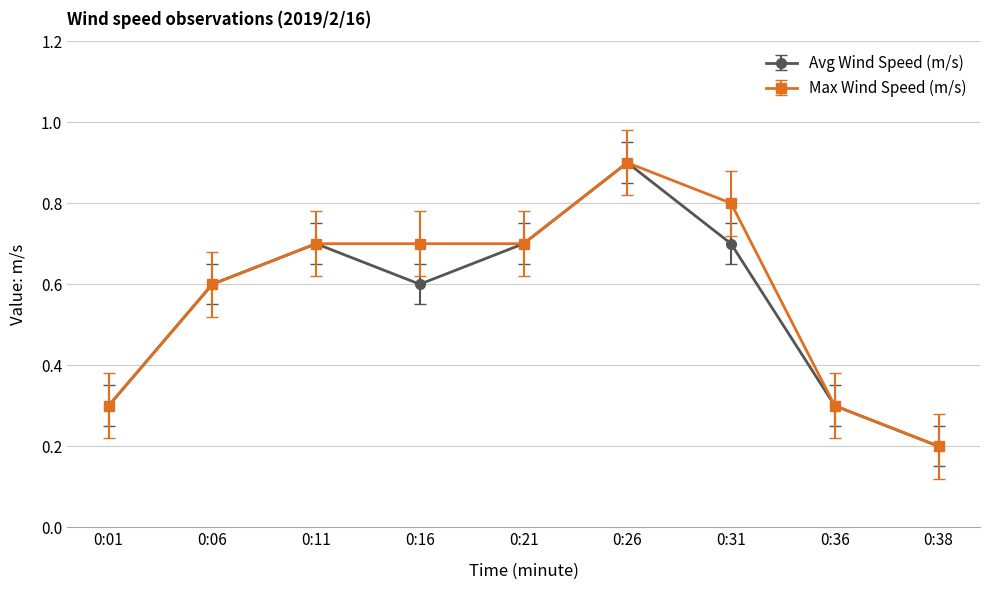

What is the maximum value for Avg Wind Speed (m/s)?

0.9